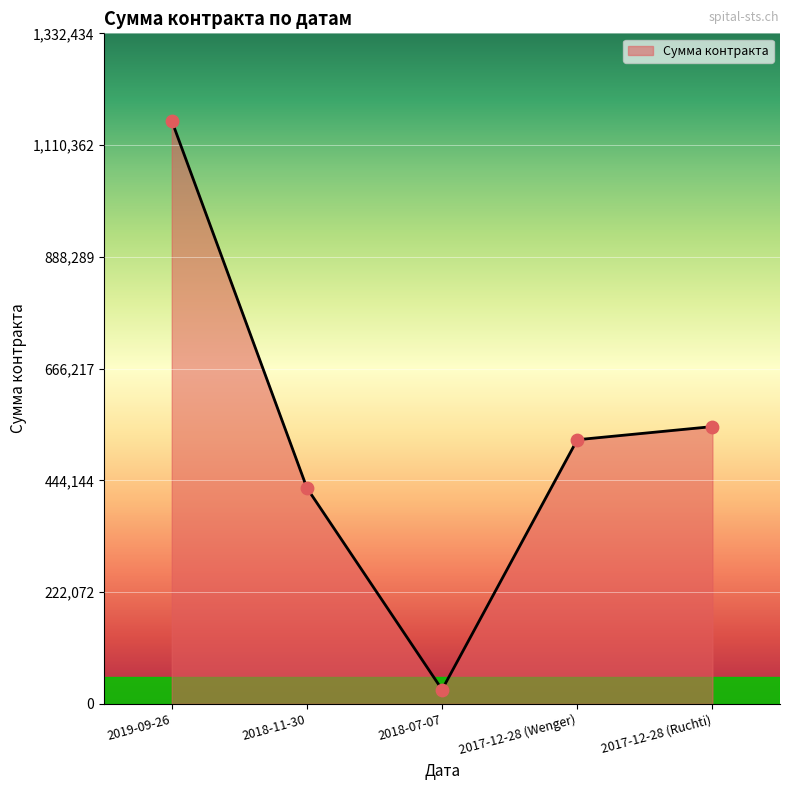

Which has a higher value, 2018-07-07 or 2018-11-30?

2018-11-30